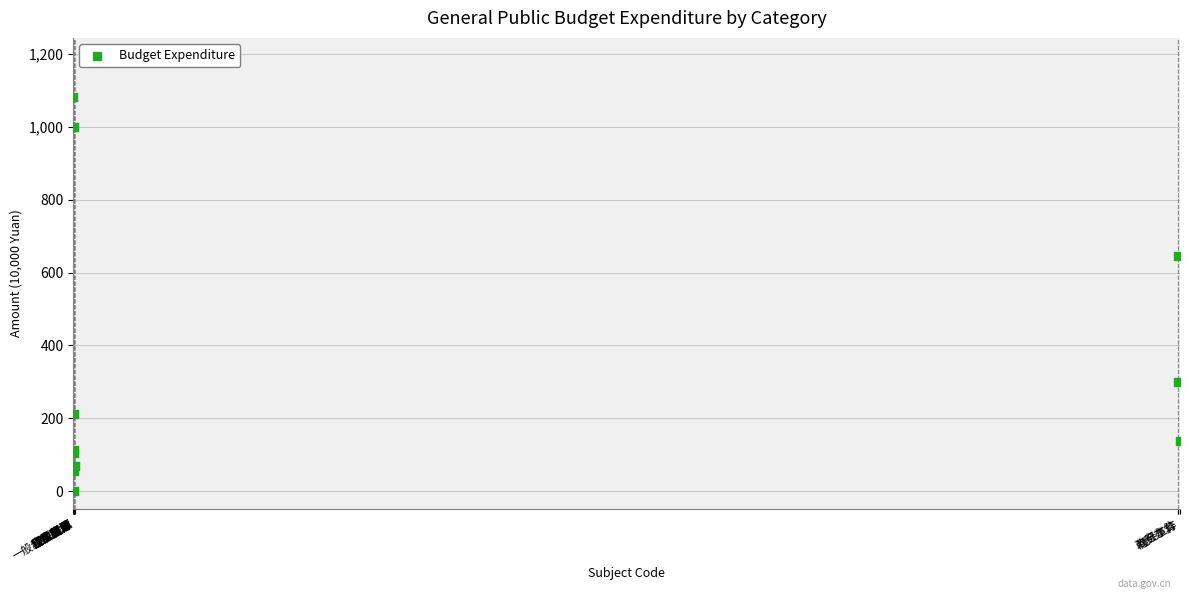

What Y value in the scatter plot is closest to 541?

644.8